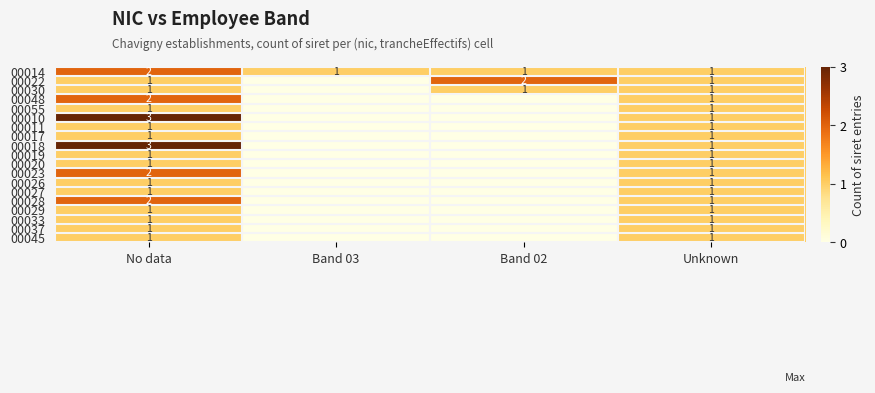

The value of 00037 at No data is 1. True or false?

True